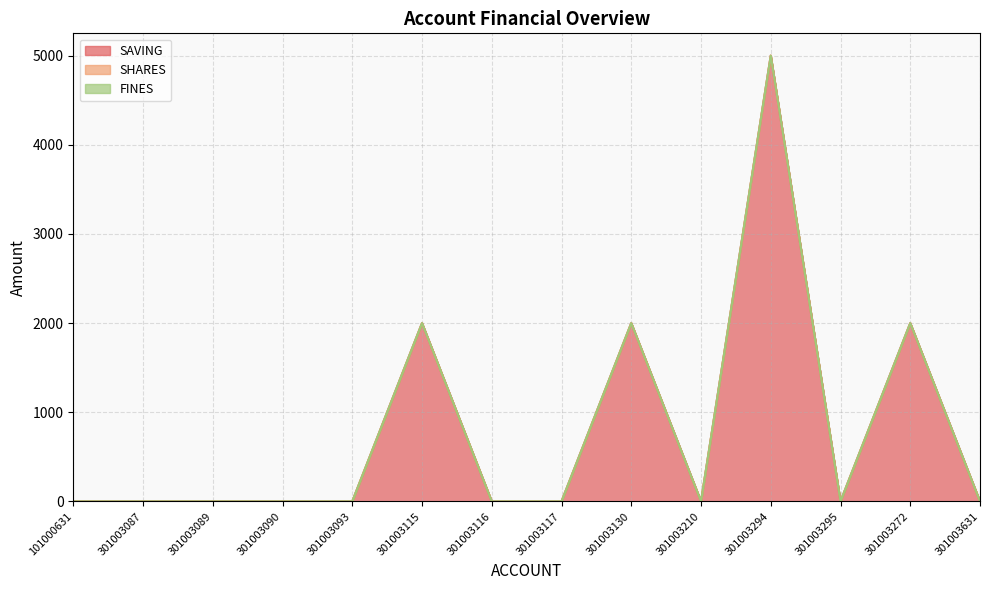

What is the label of the 11th point from the right?

301003090